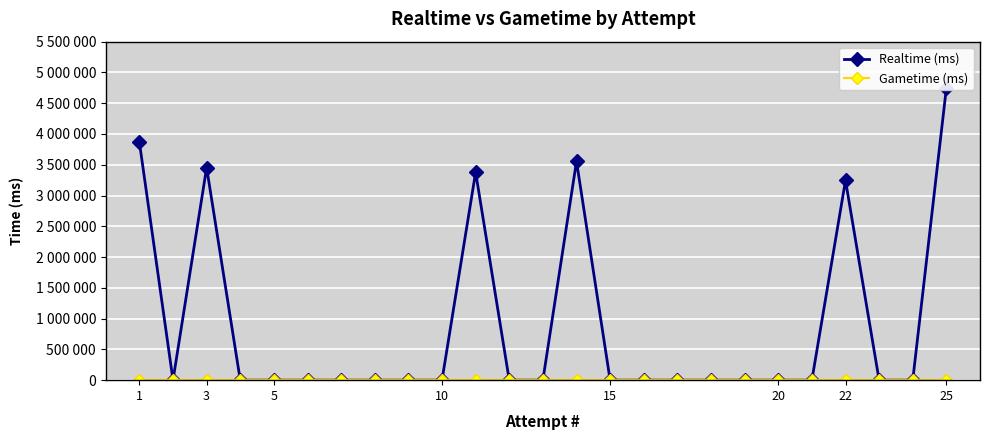

Which series has the largest total across all categories?

Realtime (ms)